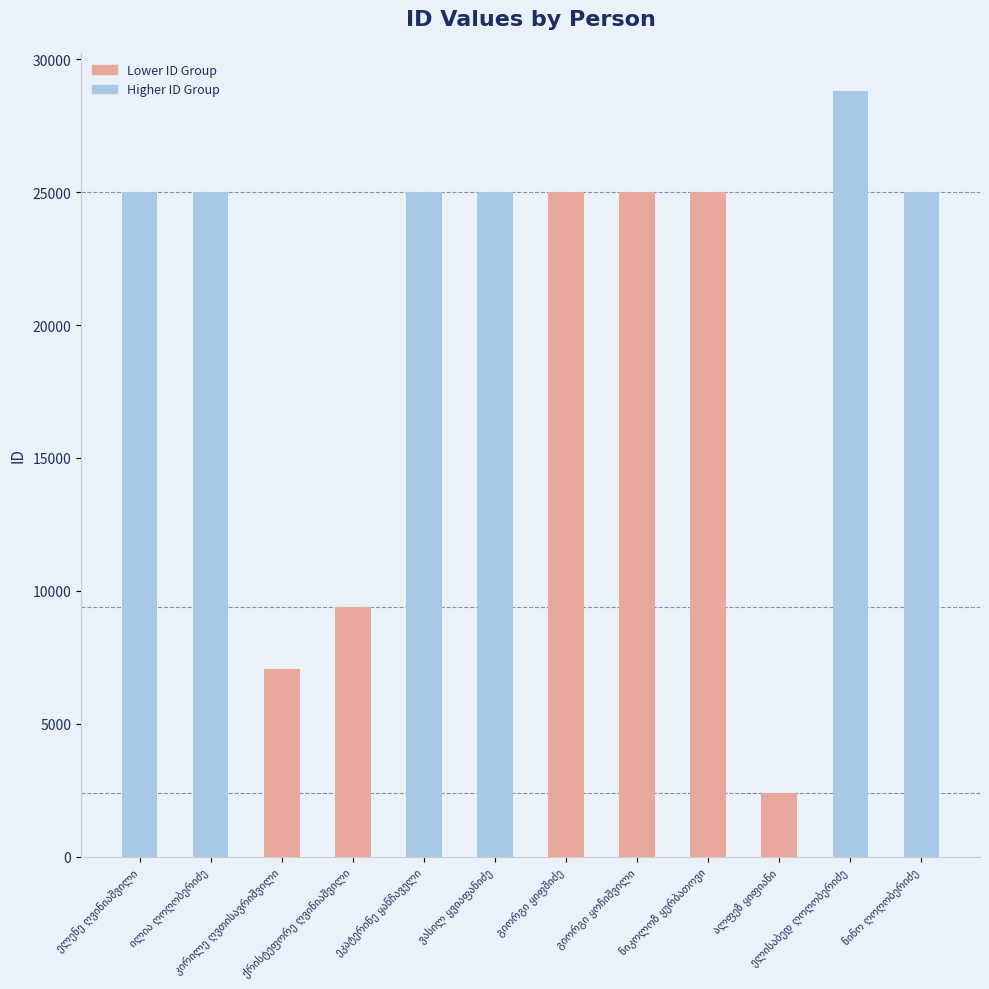

Rank the series by their average value, from lowest to highest.

Lower ID Group, Higher ID Group